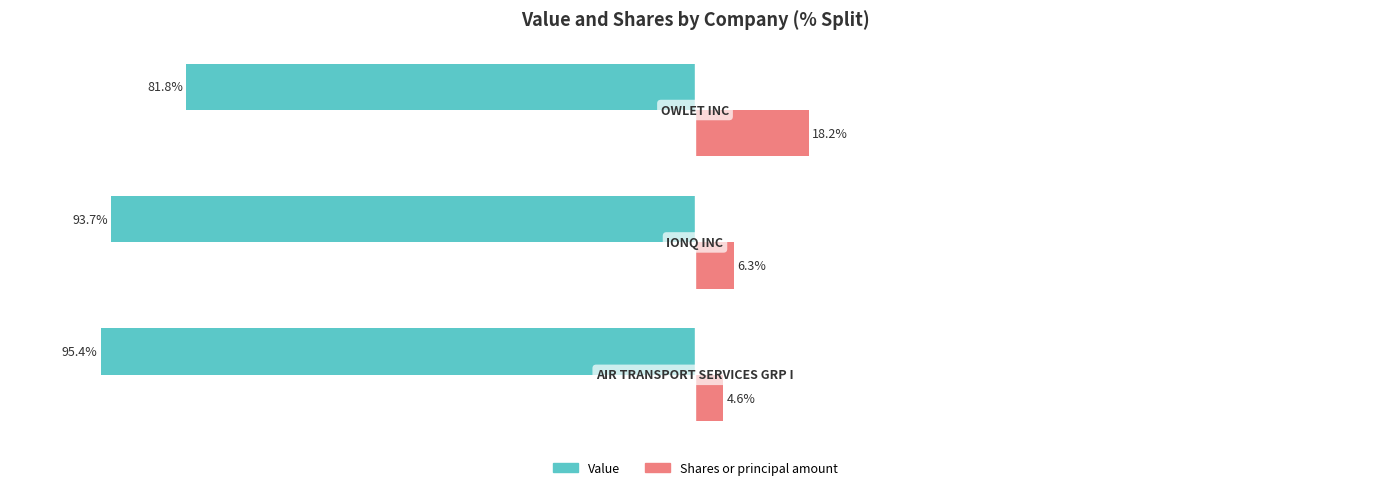

Rank the series by their maximum value, from lowest to highest.

Value, Shares or principal amount